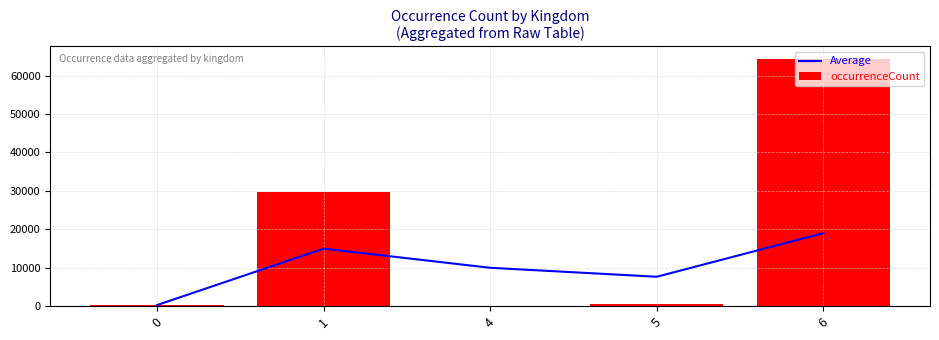

What is the value of the occurrenceCount (total) bar at the 1st from the left?

282.0